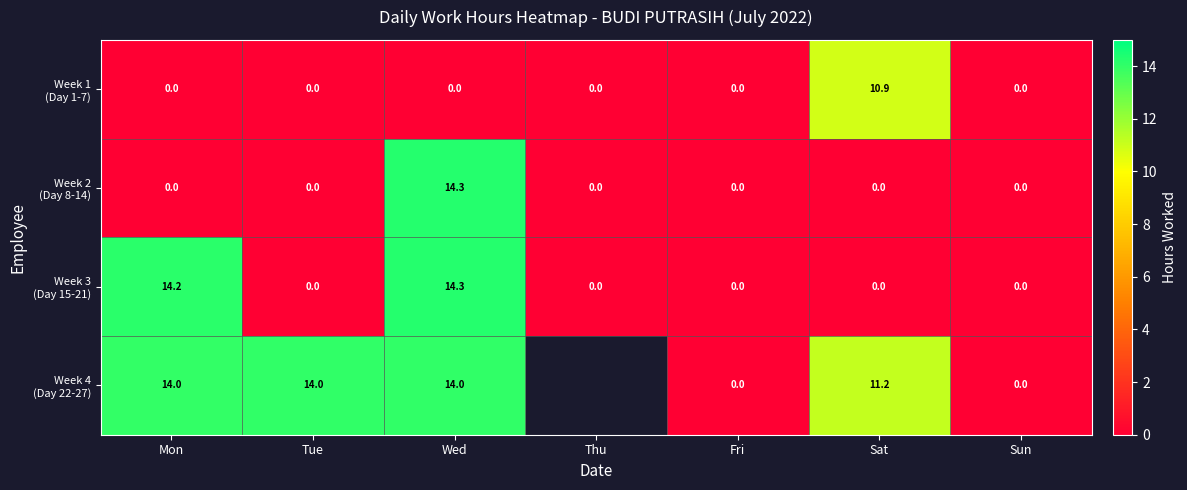

What is the spread (max minus min) of values at Wed?

14.3